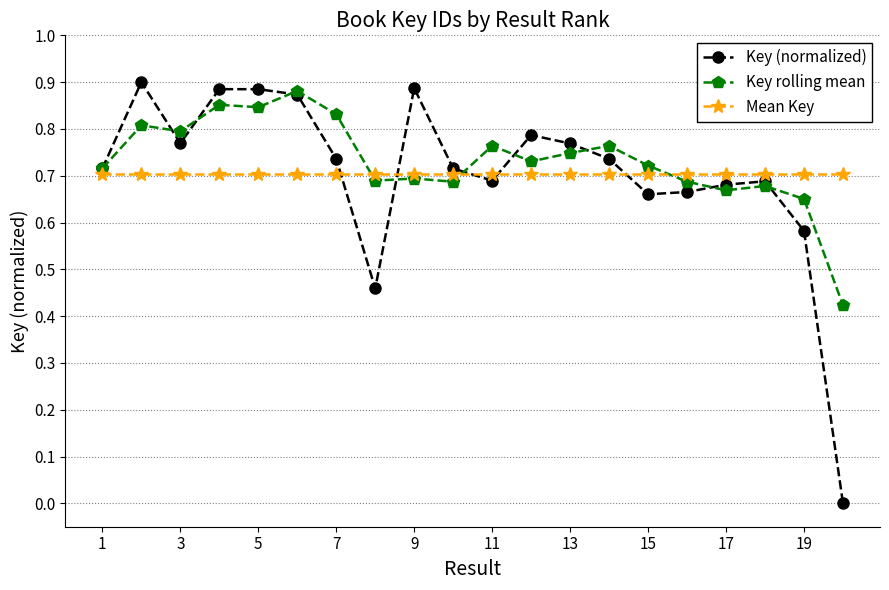

Which series ends up on top after the final intersection of Mean Key and Key (normalized)?

Mean Key